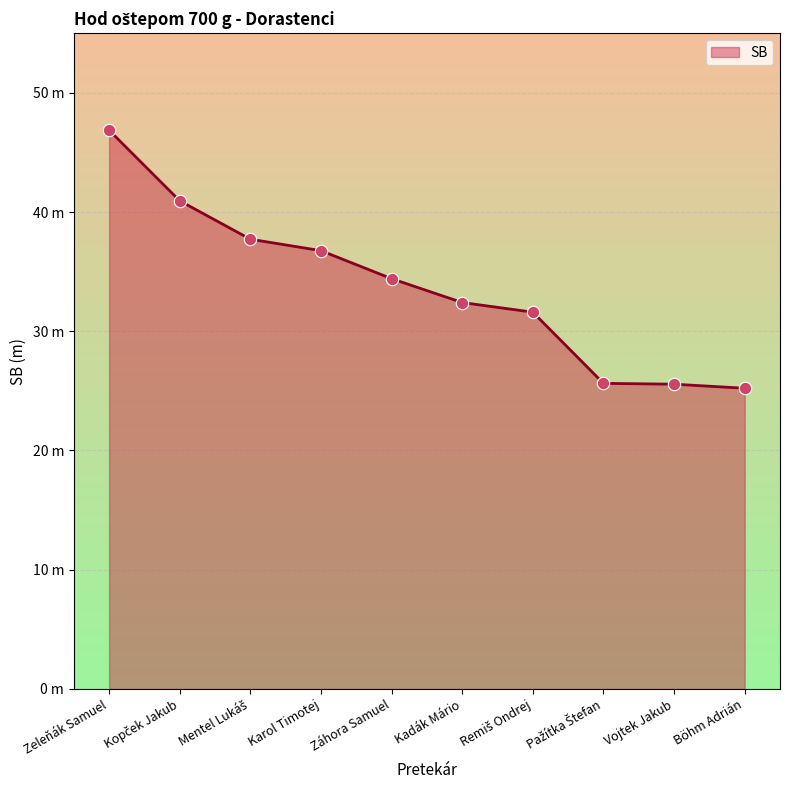

Is this an area chart (filled region under the line)?

Yes